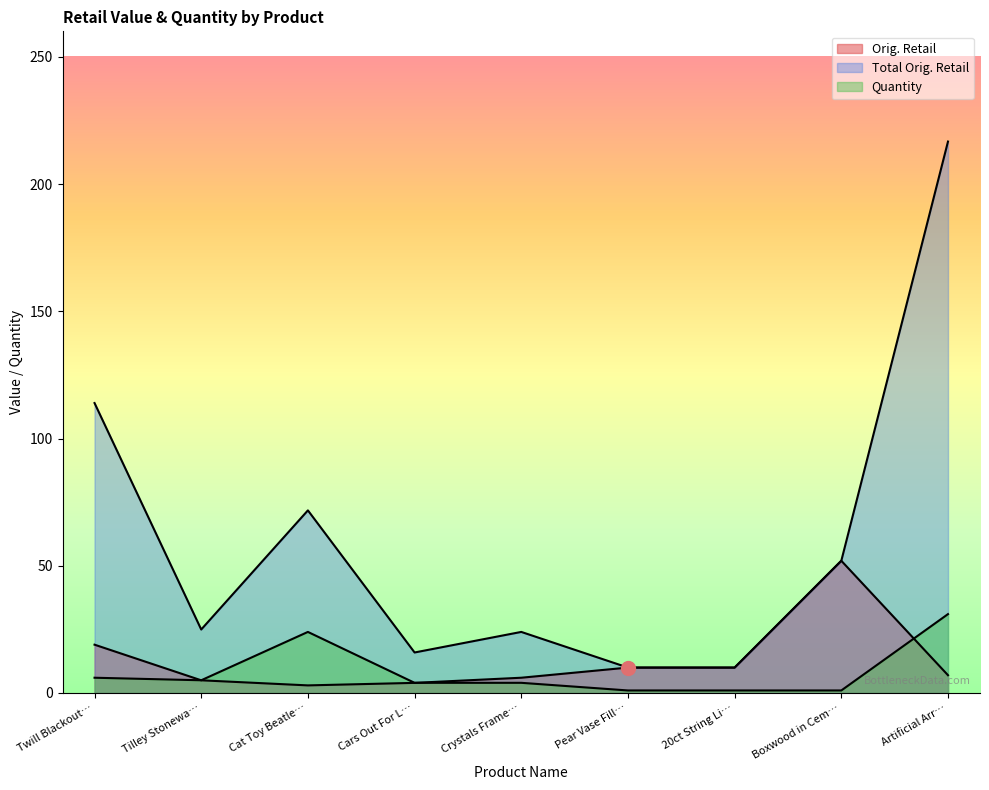

What position from the left is Twill Blackout…?

1